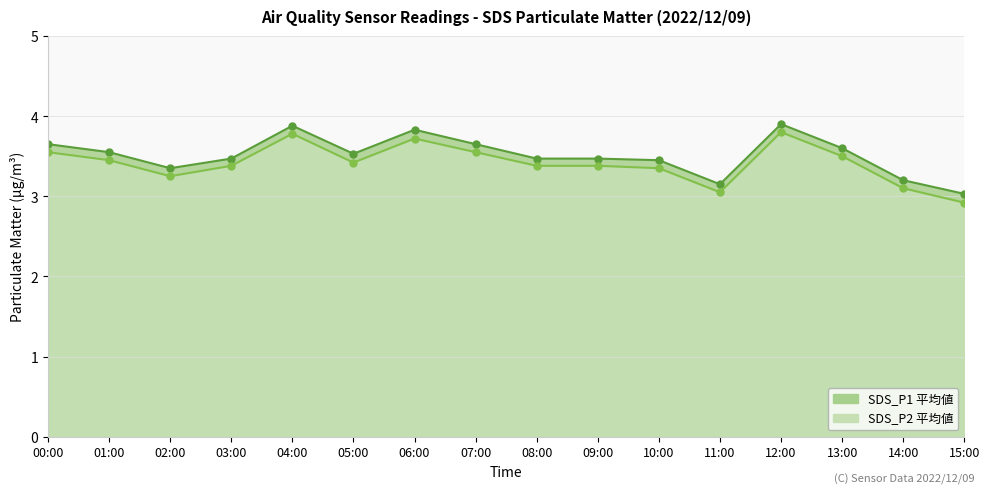

Reading left to right, list all the values displayed in this chart.

SDS_P1: 3.6	3.5	3.4	3.5	3.9	3.5	3.8	3.6	3.5	3.5	3.5	3.1	3.9	3.6	3.2	3.0
SDS_P2: 3.5	3.5	3.2	3.4	3.8	3.4	3.7	3.5	3.4	3.4	3.4	3.0	3.8	3.5	3.1	2.9